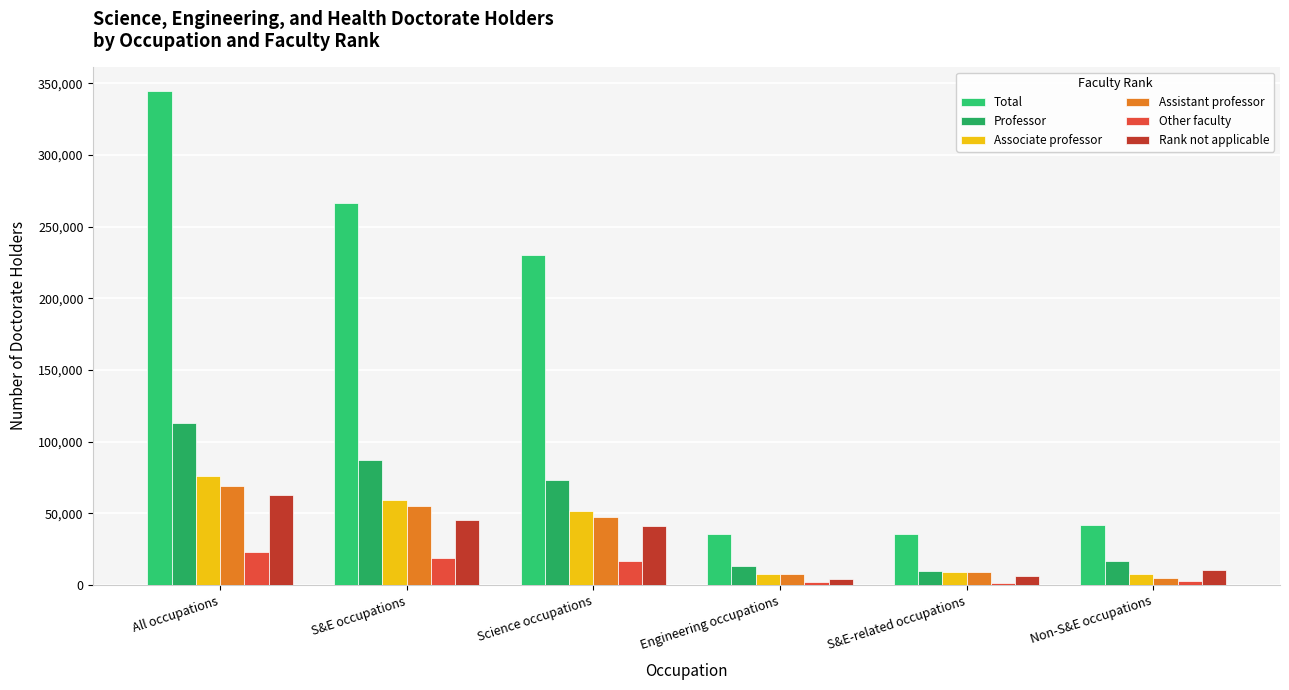

Is the value of Other faculty at S&E-related occupations greater than the value of Rank not applicable at S&E-related occupations?

No